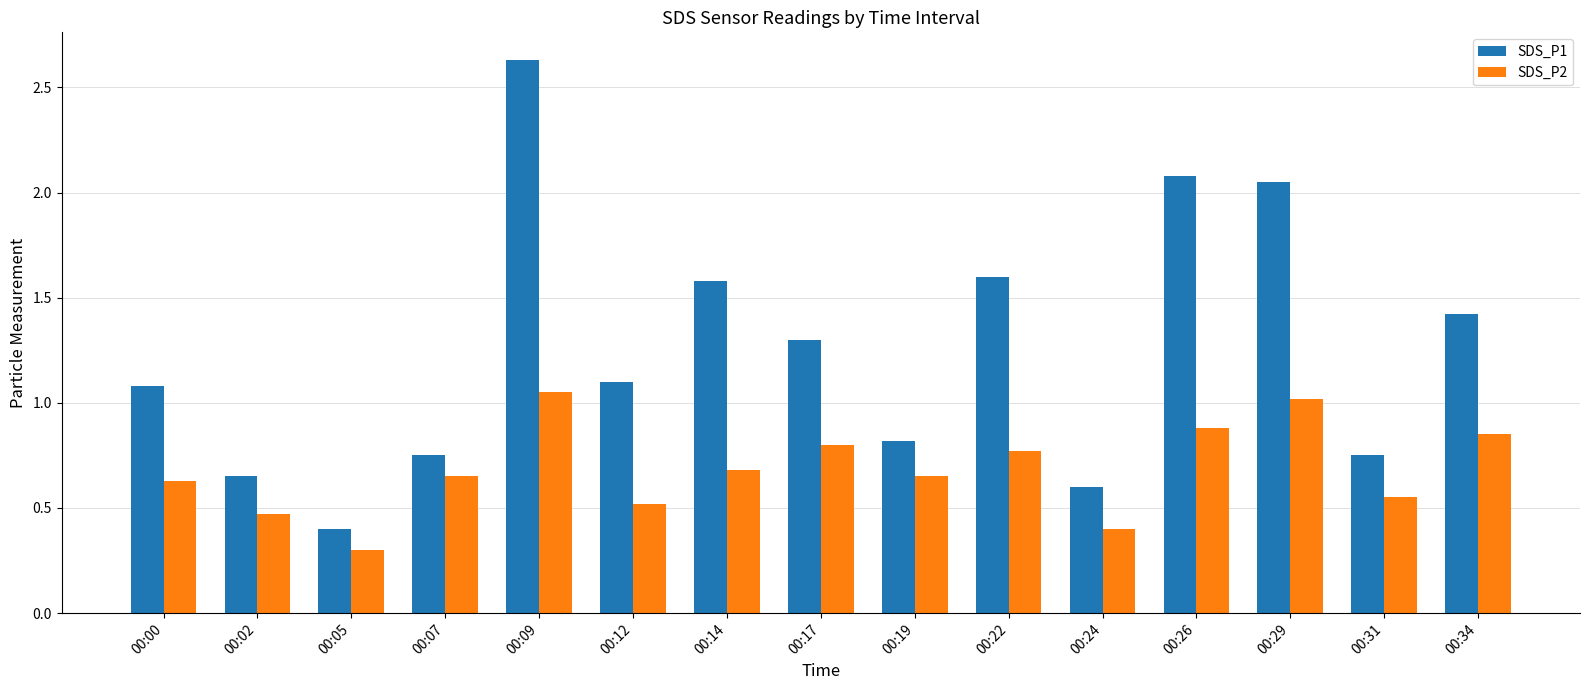

Is the value of SDS_P2 at 00:02 greater than the value of SDS_P1 at 00:26?

No